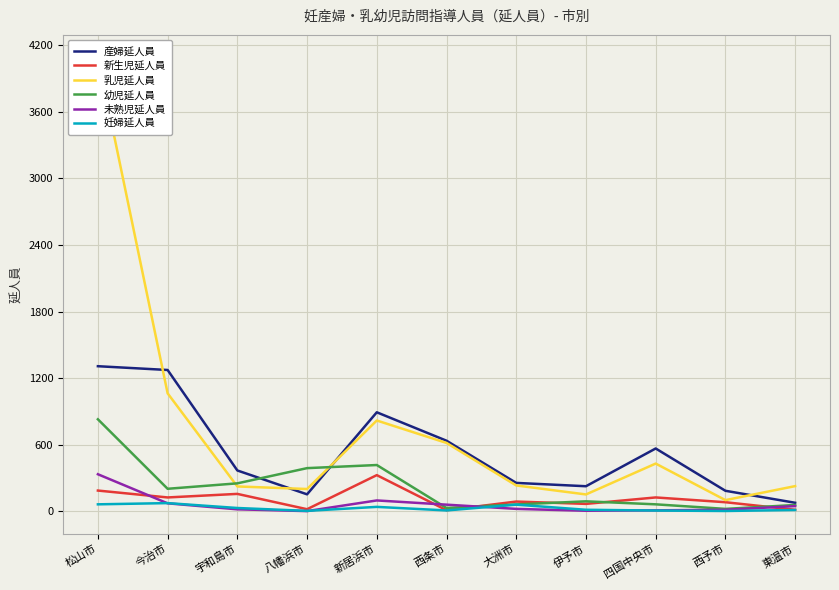

At how many categories does at least one series exceed 1691?

1